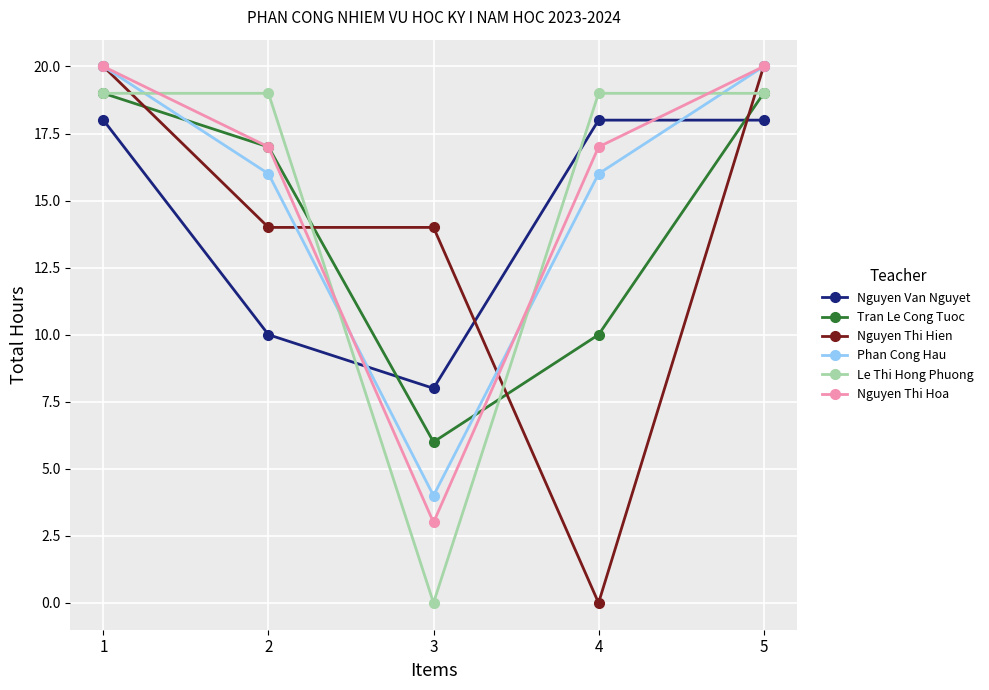

At which label is Tran Le Cong Tuoc closest to 12?

4